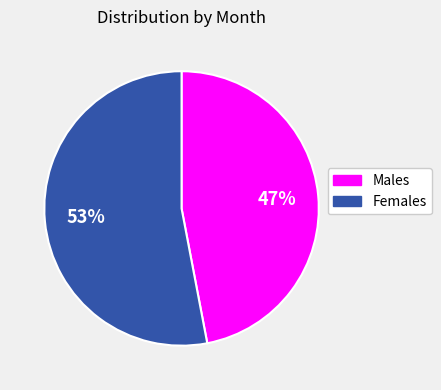

To the nearest percent, what is the difference between the largest and smallest slice percentages?

6%